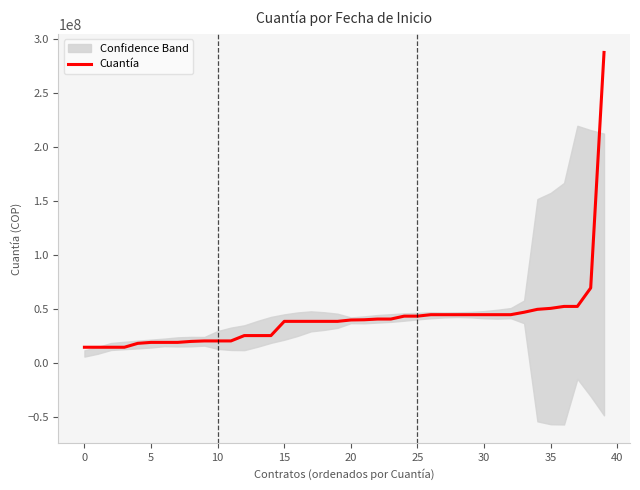

How many series are shown in this chart?

1